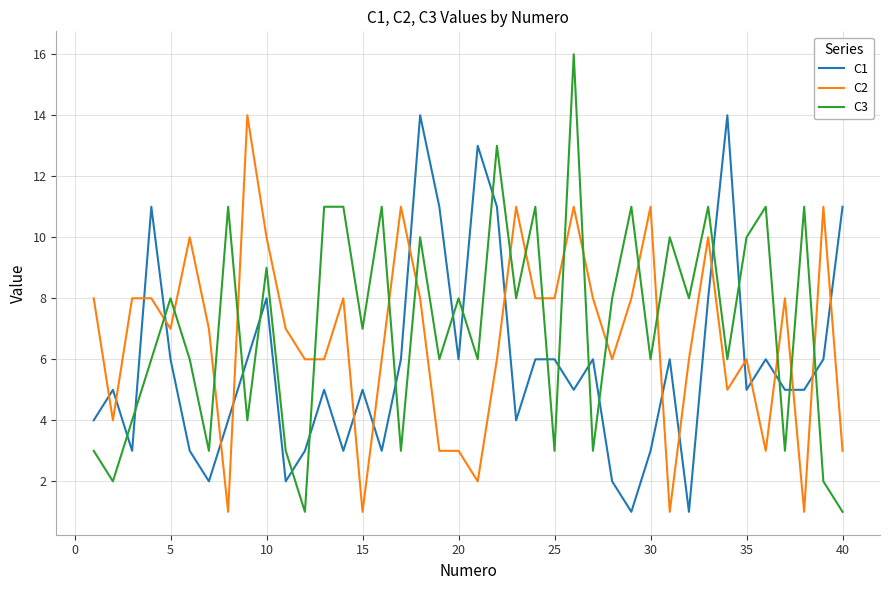

True or false: C2 and C3 intersect in this chart.

True